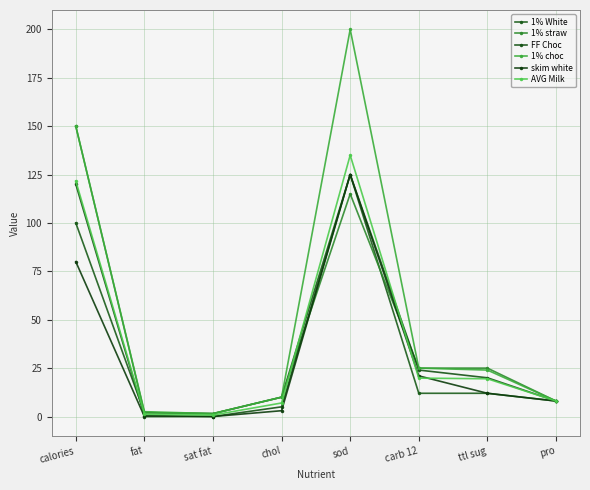

The value of 1% choc at ttl sug is 24.0. True or false?

True